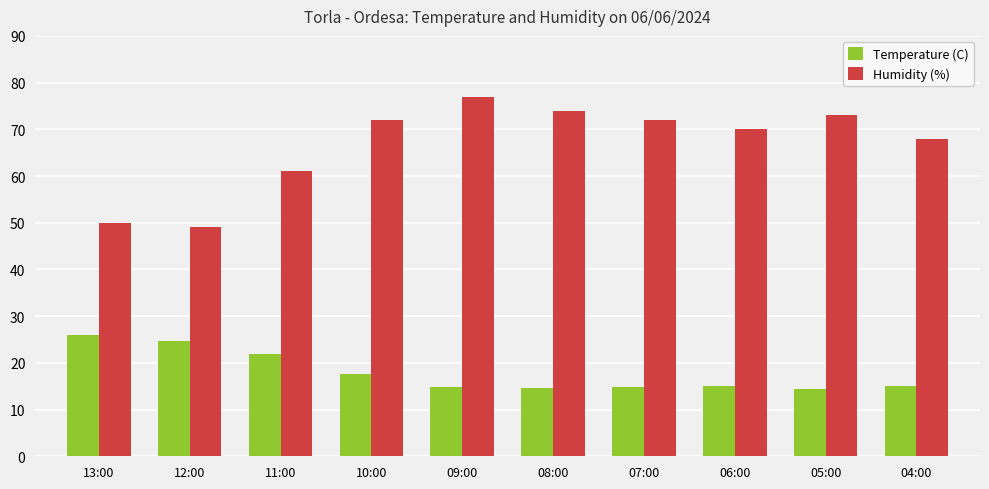

At how many categories does at least one series exceed 23?

10